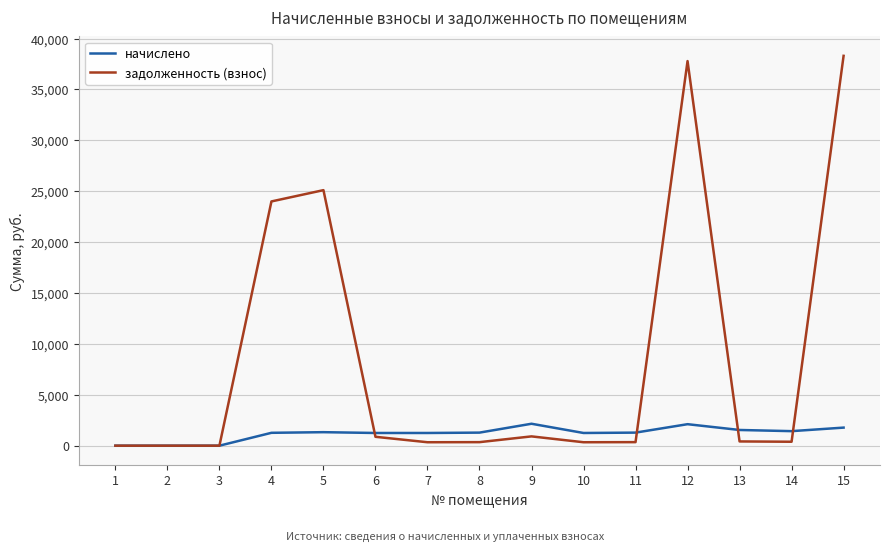

List the series in order of their peak value, lowest first.

начислено, задолженность (взнос)